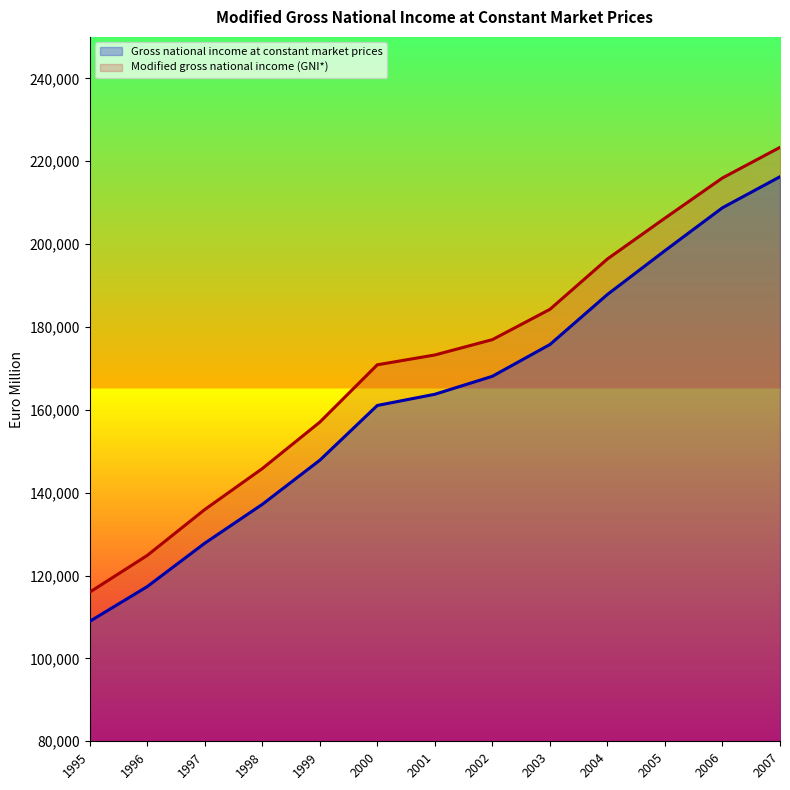

Where is the first local maximum for Gross national income at constant market prices?

2007